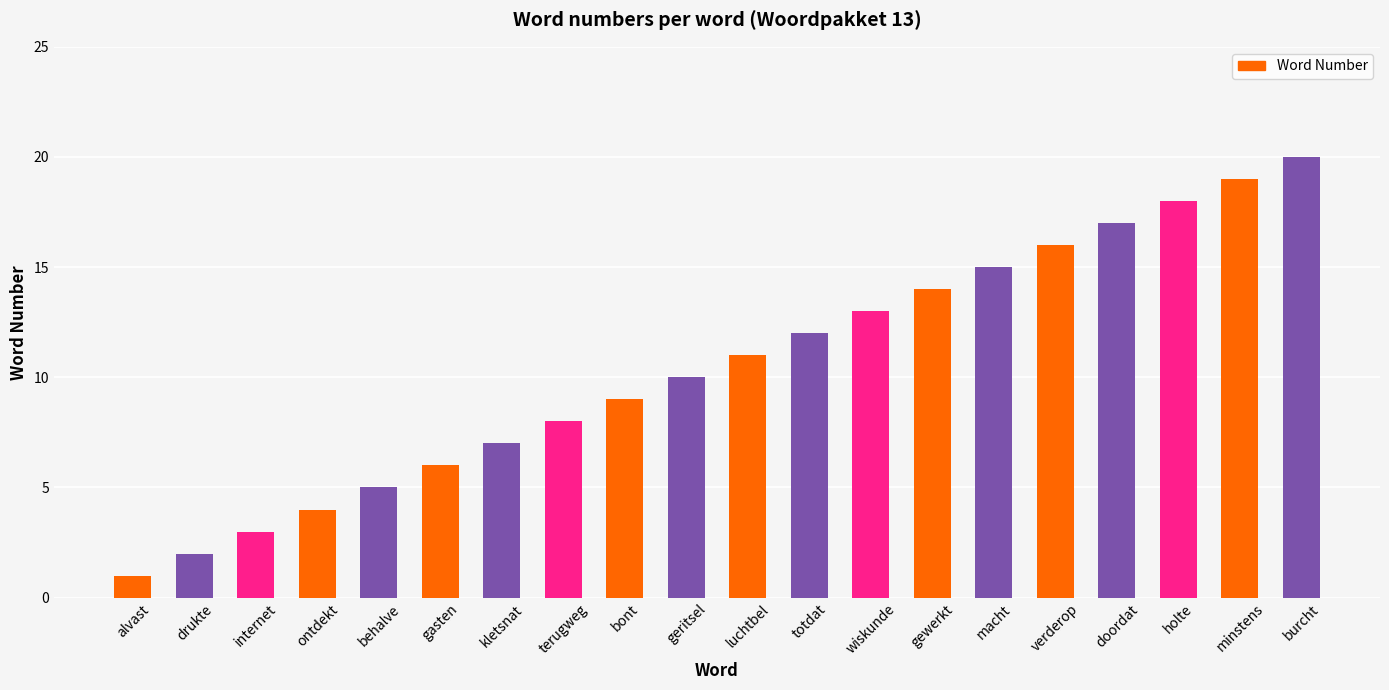

Rank the categories by value from highest to lowest.

burcht, minstens, holte, doordat, verderop, macht, gewerkt, wiskunde, totdat, luchtbel, geritsel, bont, terugweg, kletsnat, gasten, behalve, ontdekt, internet, drukte, alvast